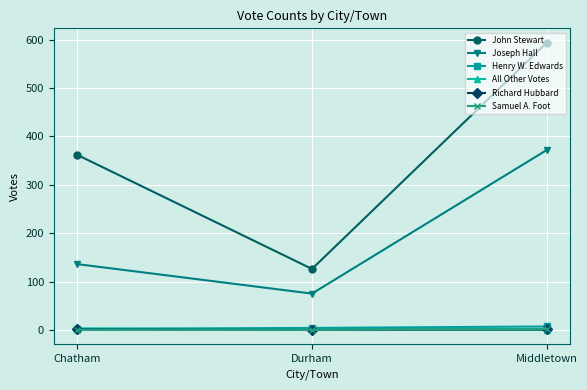

The value of Joseph Hall at Middletown is 372. True or false?

True